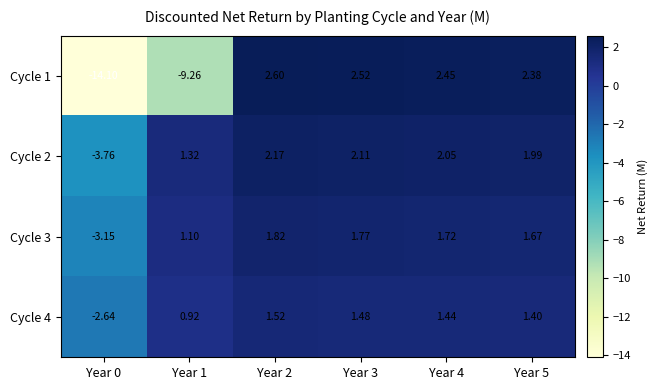

What is the total value across all series at Year 0?

-23.6